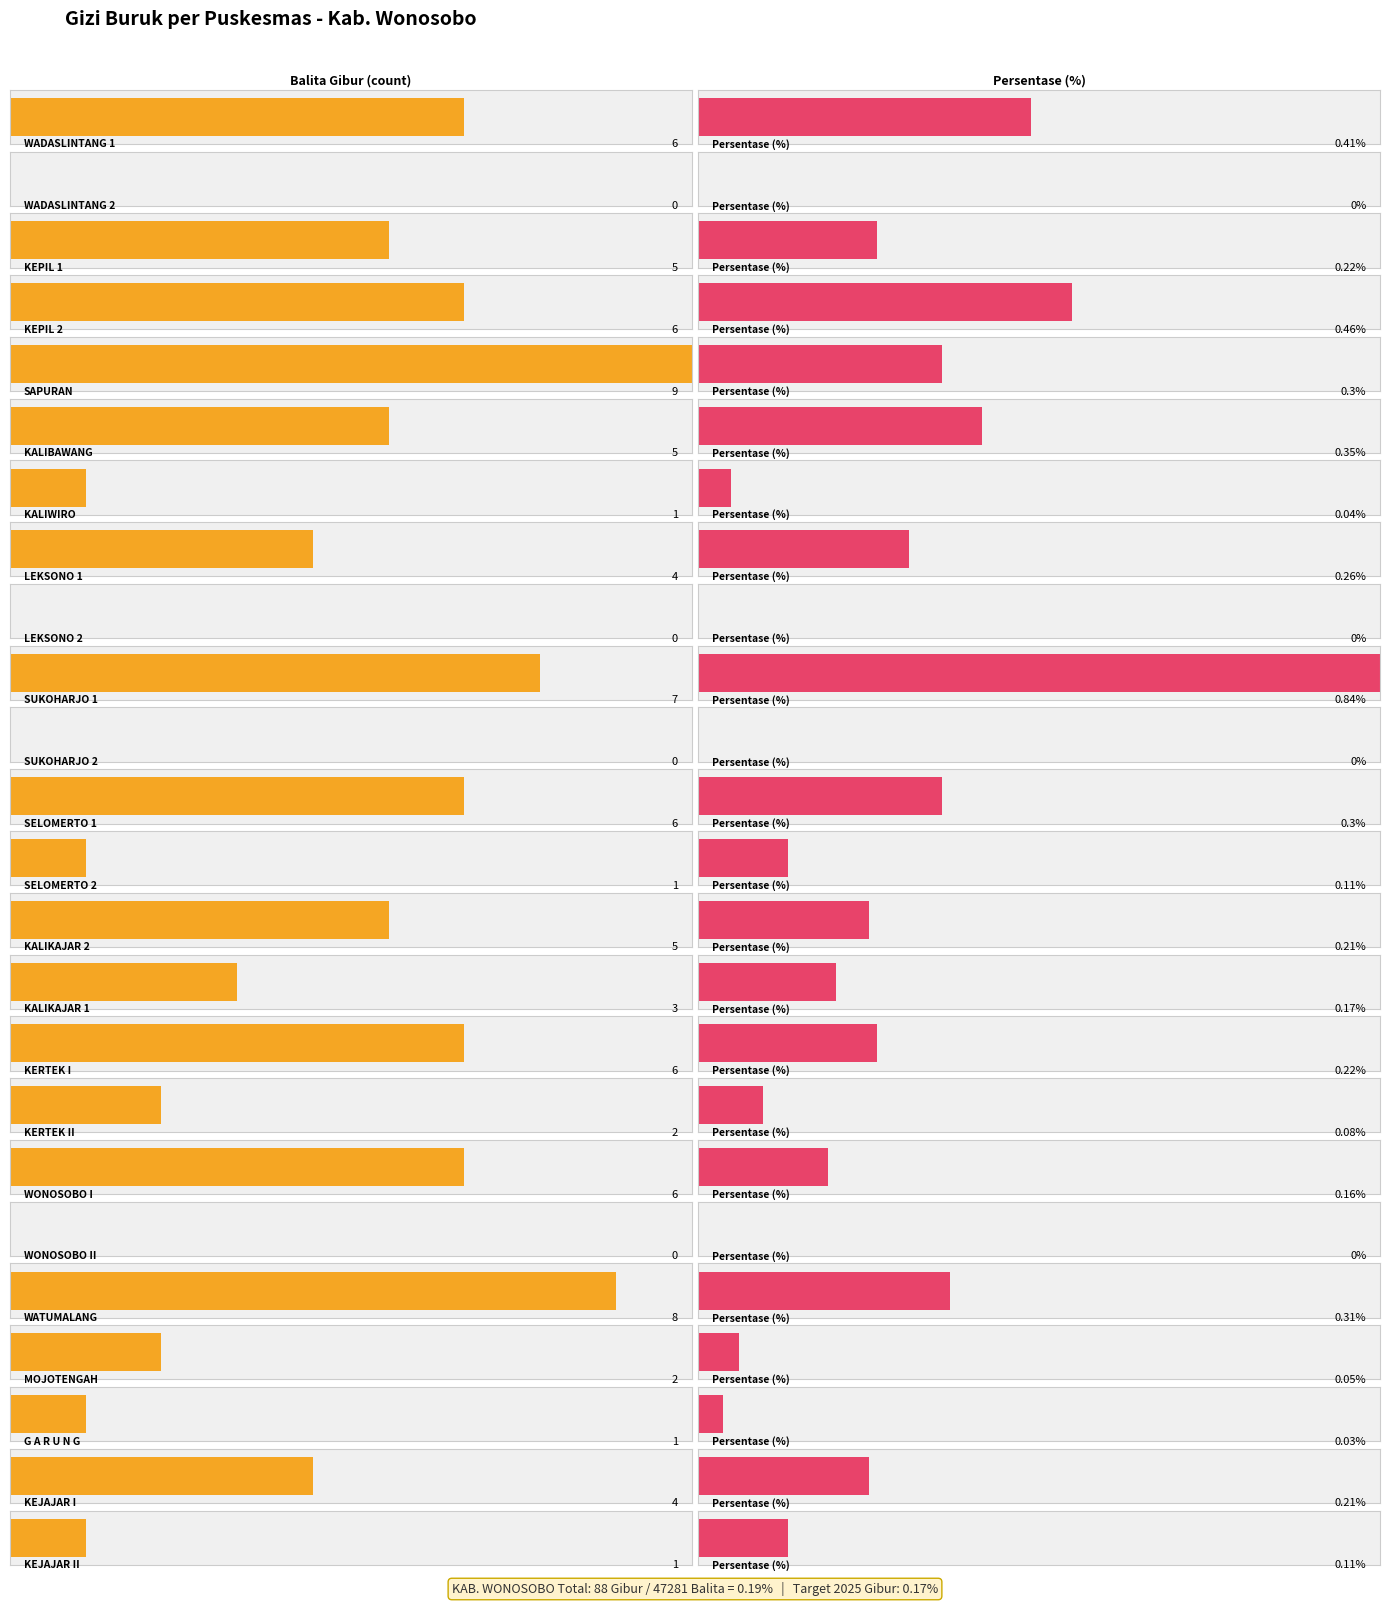

Rank the categories by Balita Gibur value from lowest to highest.

WADASLINTANG 2, LEKSONO 2, SUKOHARJO 2, WONOSOBO II, KALIWIRO, SELOMERTO 2, G A R U N G, KEJAJAR II, KERTEK II, MOJOTENGAH, KALIKAJAR 1, LEKSONO 1, KEJAJAR I, KEPIL 1, KALIBAWANG, KALIKAJAR 2, WADASLINTANG 1, KEPIL 2, SELOMERTO 1, KERTEK I, WONOSOBO I, SUKOHARJO 1, WATUMALANG, SAPURAN